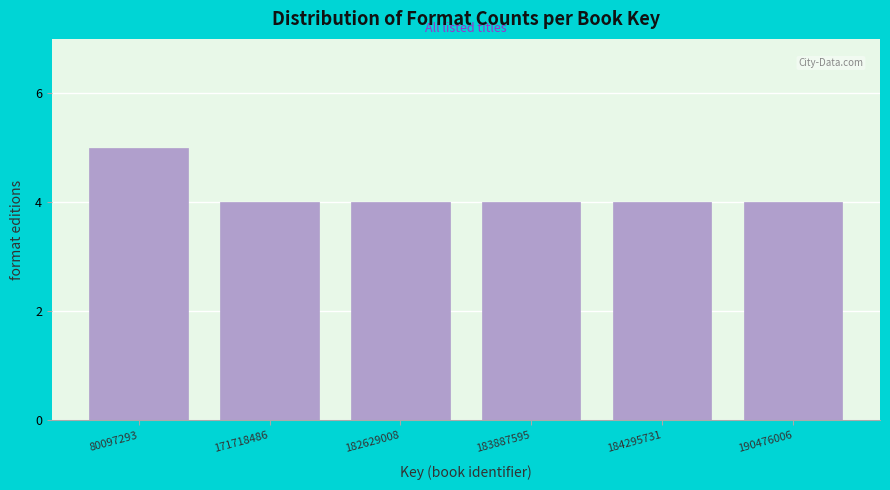

Reading left to right, transcribe all the data shown in this chart.

5	4	4	4	4	4